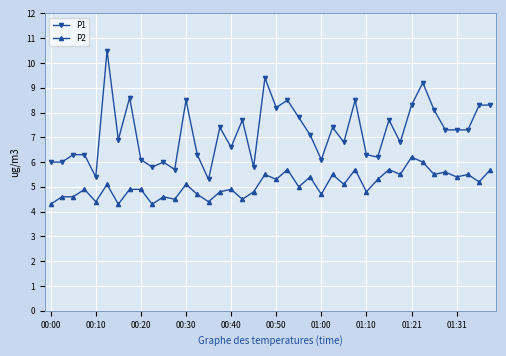

What is the difference between the second highest and minimum values in the P1 series?

4.1